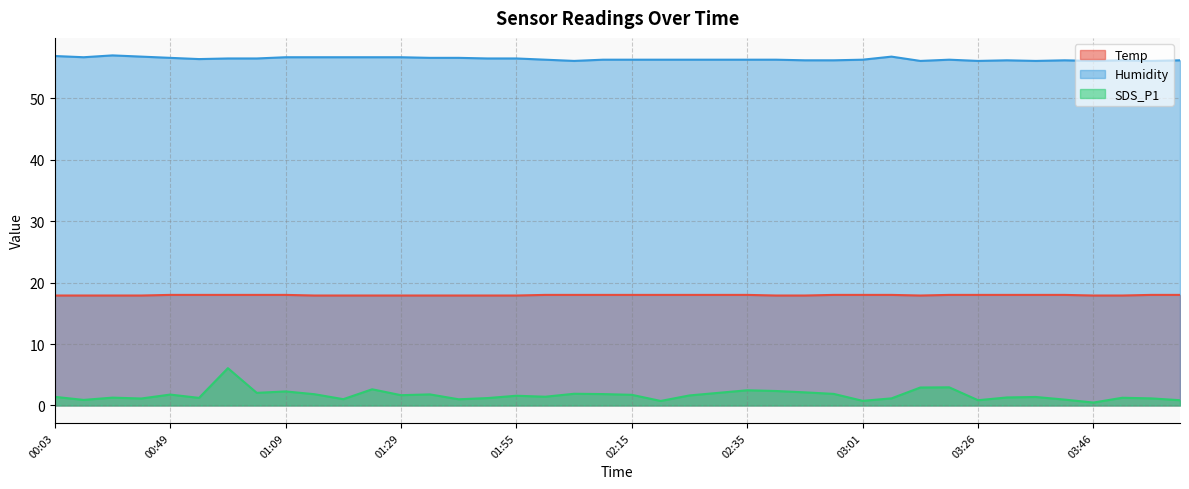

Which series has the largest total across all categories?

Humidity